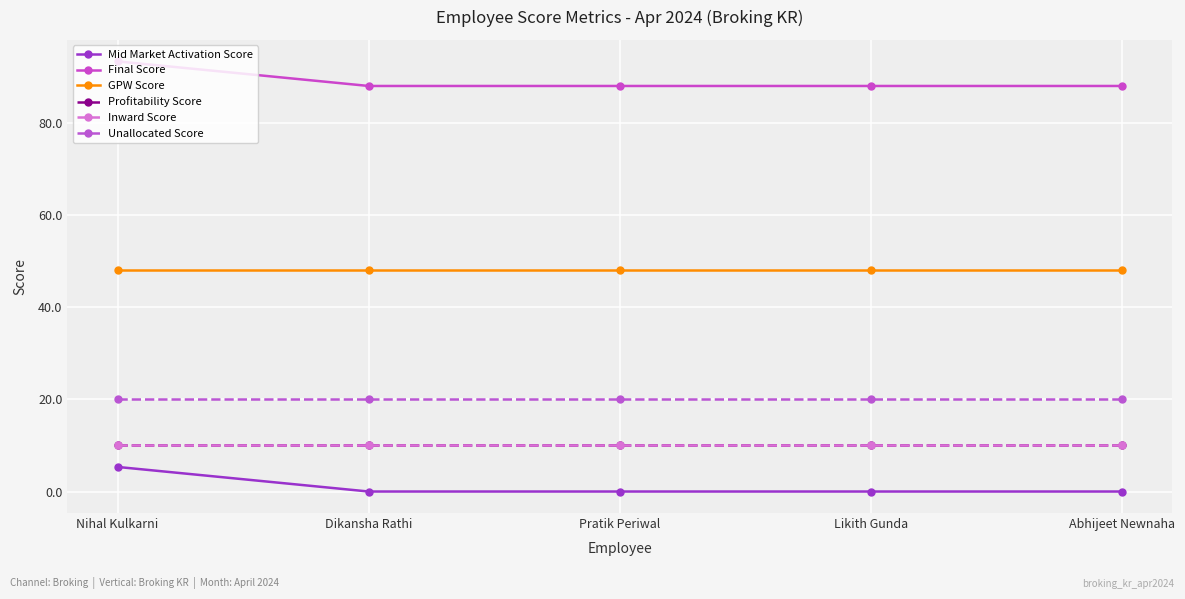

Between Pratik Periwal and Abhijeet Newnaha, which is larger?

Pratik Periwal